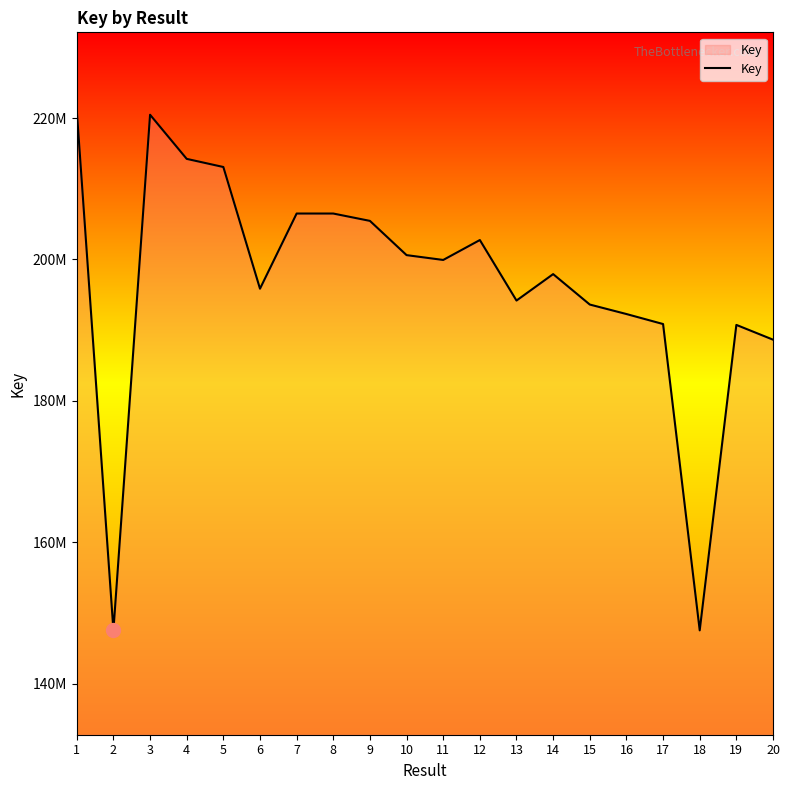

Does the chart display data point markers on the line(s)?

No